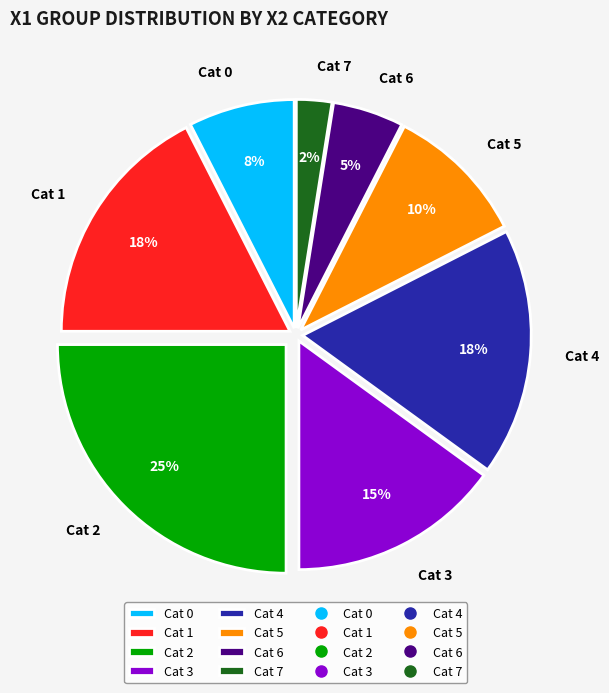

To the nearest percent, what is the difference between the Cat 6 and Cat 3 slice percentages?

10%